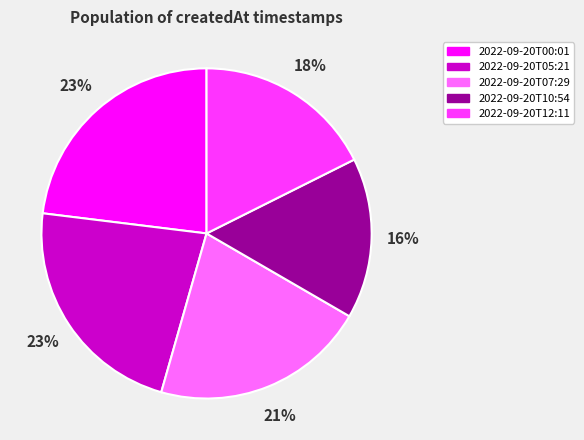

Approximately how many times larger is the value at 2022-09-20T10:54 compared to 2022-09-20T00:01?

0.7